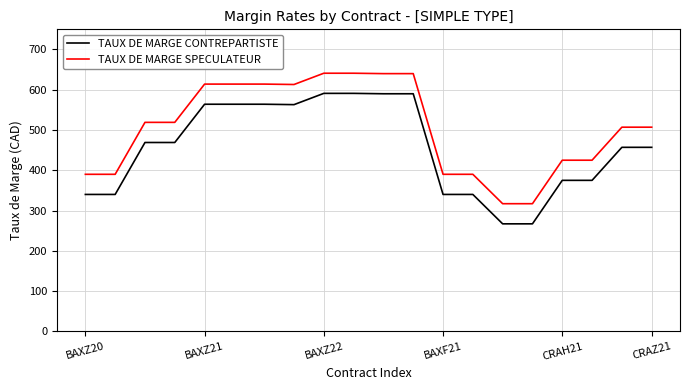

List the series in order of their peak value, highest first.

TAUX DE MARGE SPECULATEUR, TAUX DE MARGE CONTREPARTISTE